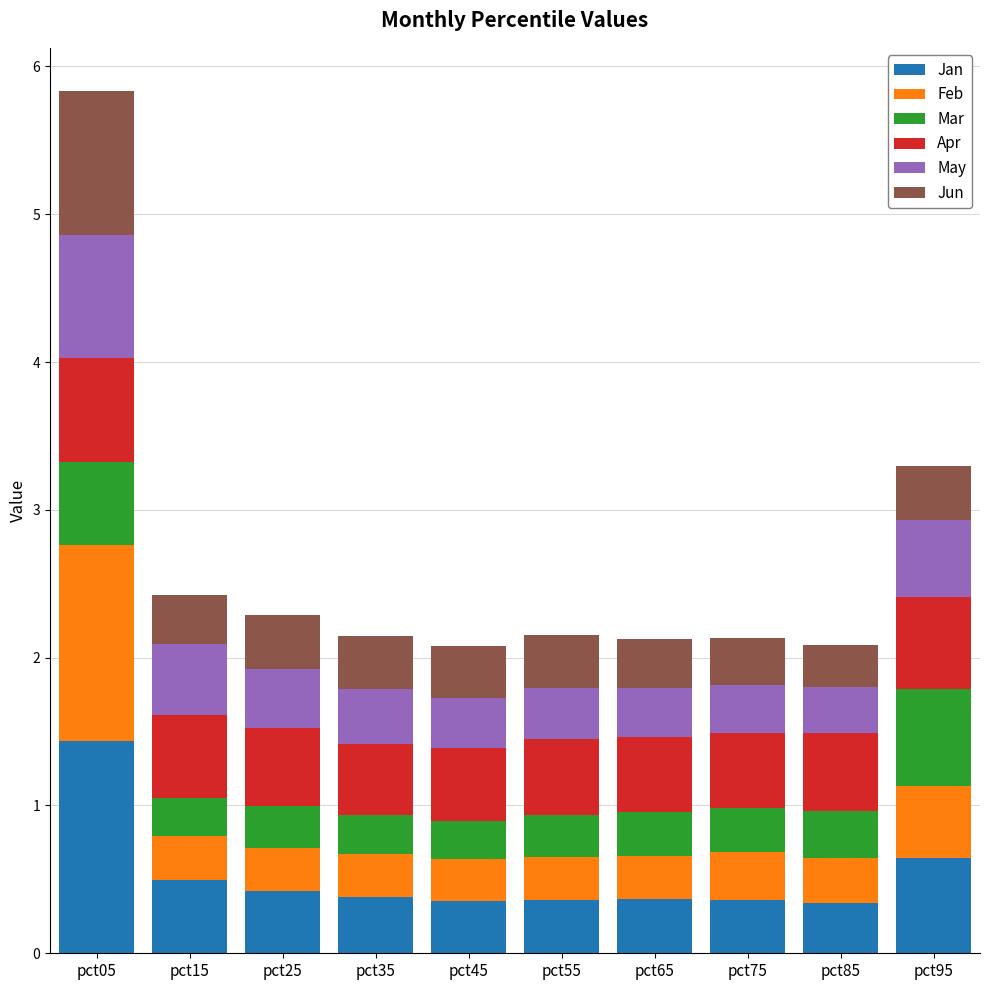

At which label does Jan reach its peak?

pct05